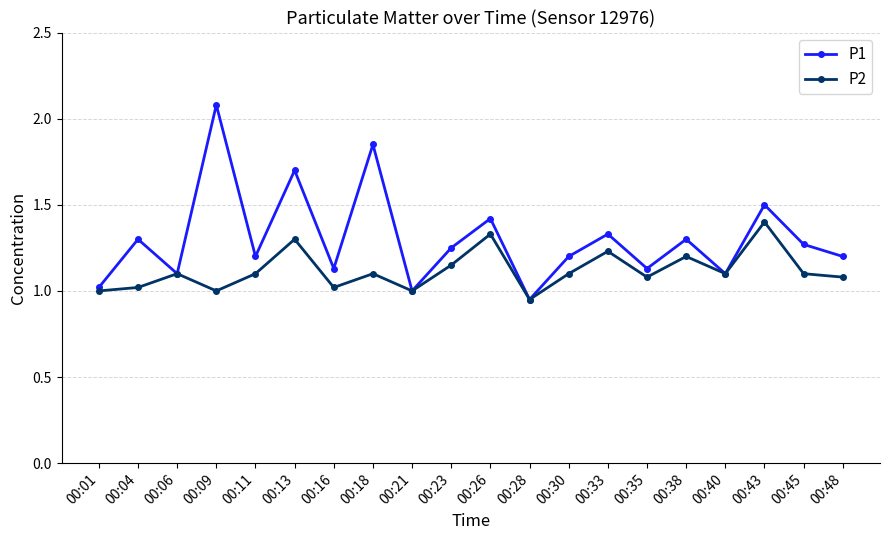

At which label does P1 reach its peak?

00:09